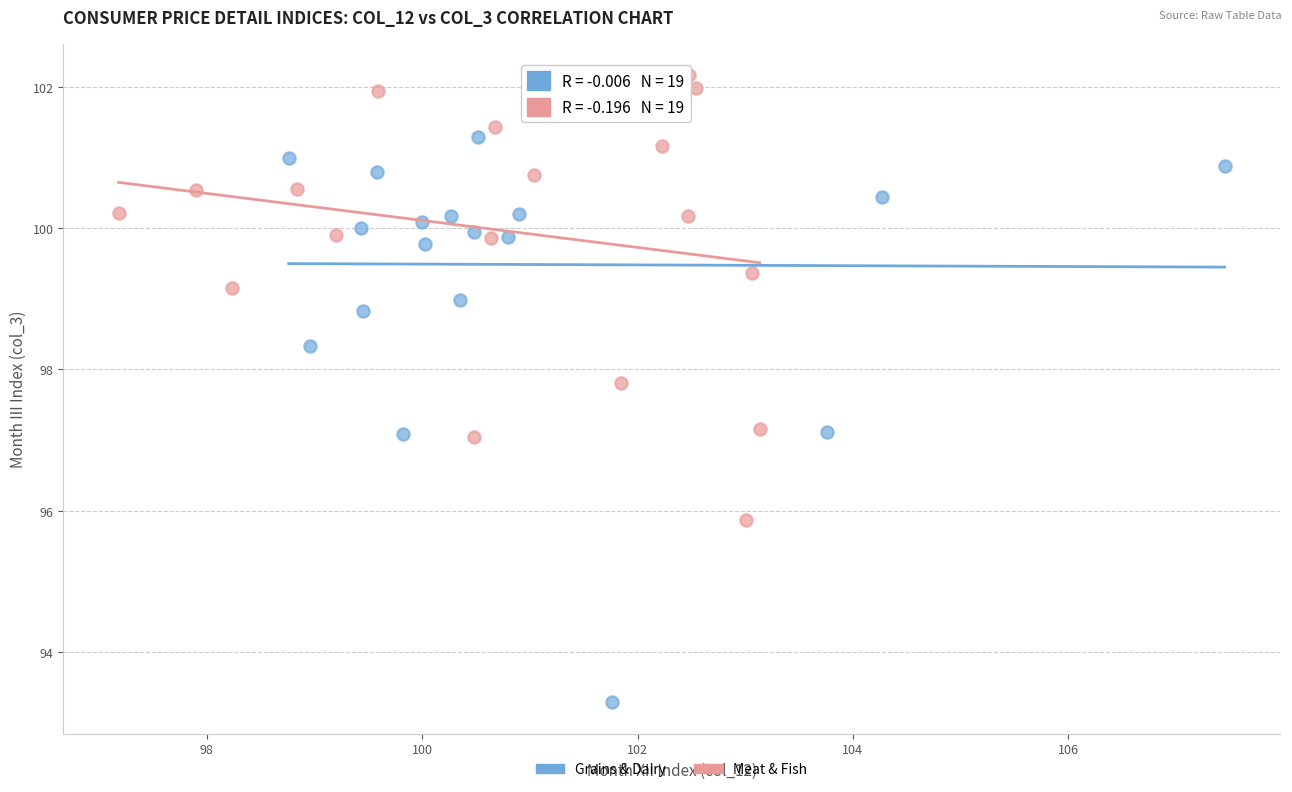

Which series reaches the minimum Y coordinate?

Grains & Dairy